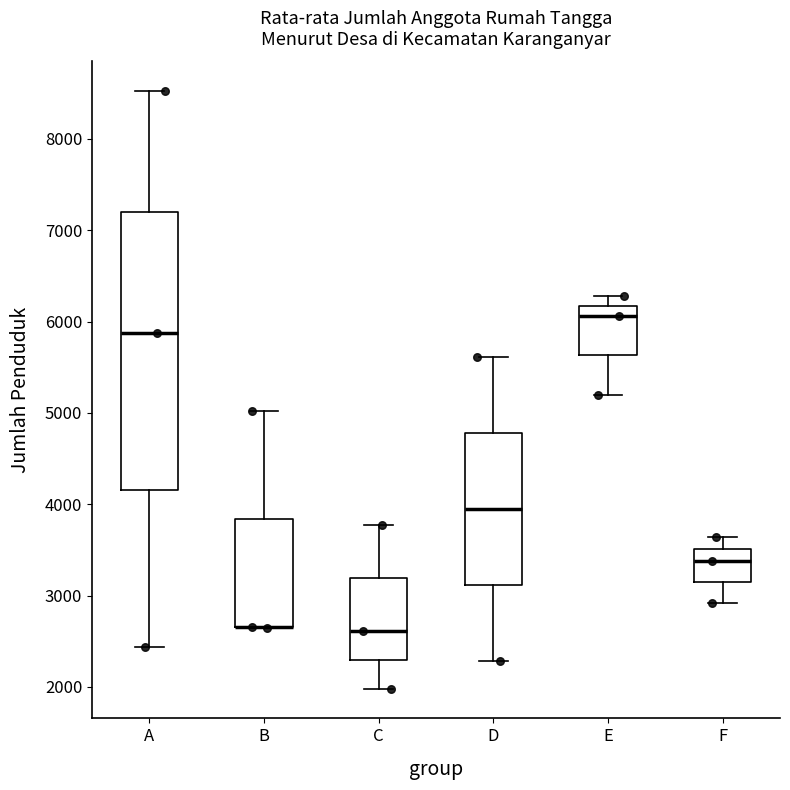

Reading left to right, transcribe this box plot: for each box, give where its median line is, the range the box spans, and where its two whiskers end, as read against the y-axis. The values are not printed on the chart, so give them approximately, as read against the axis.

A: median 5900, box 4200 to 7200, whiskers 2400 to 8500
B: median 2700 (drawn on the box's lower edge), box 2700 to 3800, whiskers 2600 to 5000
C: median 2600, box 2300 to 3200, whiskers 2000 to 3800
D: median 4000, box 3100 to 4800, whiskers 2300 to 5600
E: median 6100, box 5600 to 6200, whiskers 5200 to 6300
F: median 3400, box 3200 to 3500, whiskers 2900 to 3600